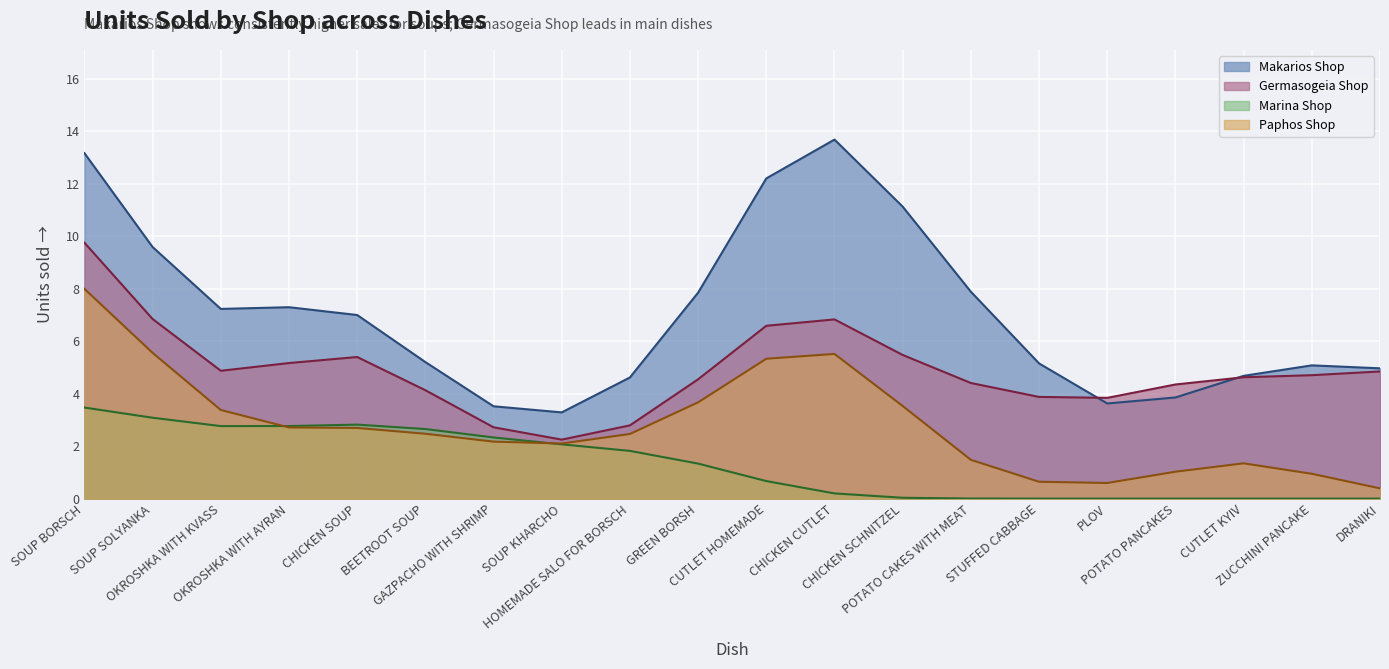

List the series in order of their overall mean, lowest first.

Marina Shop, Paphos Shop, Germasogeia Shop, Makarios Shop